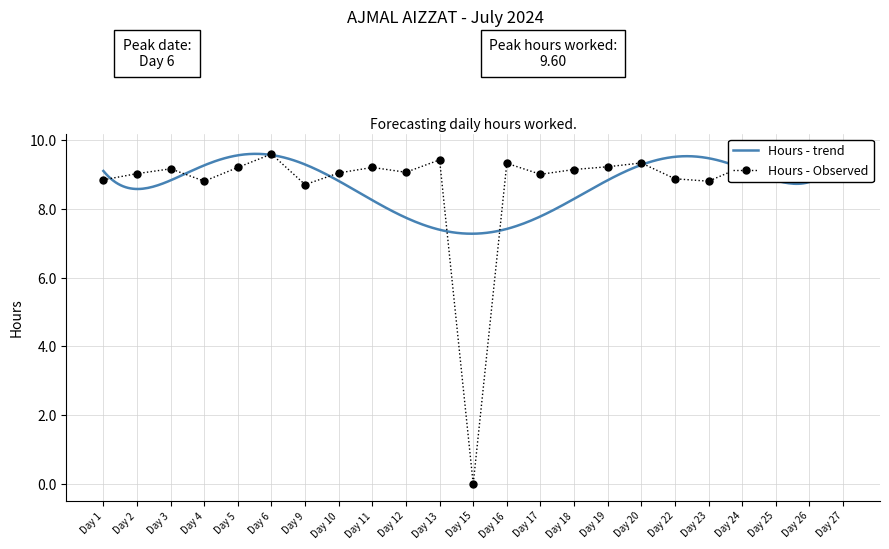

Is it true that Hours - Observed equals 8.7 at Day 9?

True